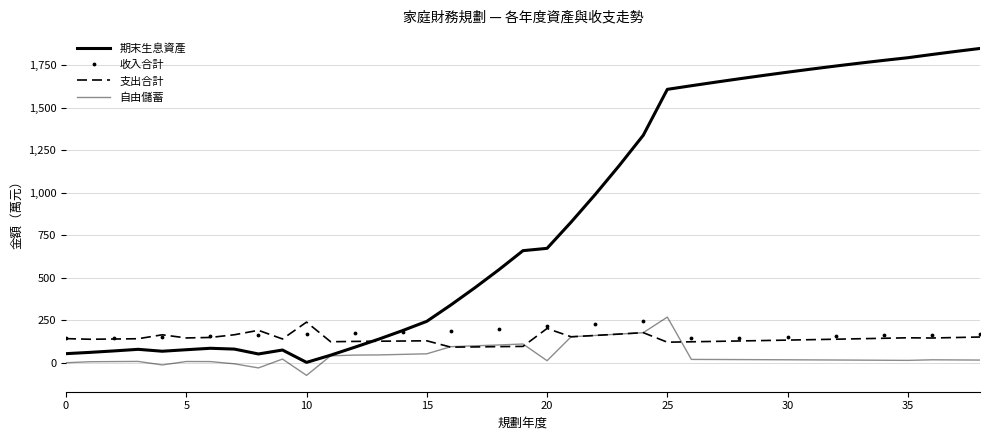

What are all the series names shown in the legend?

期末生息資產, 收入合計, 支出合計, 自由儲蓄